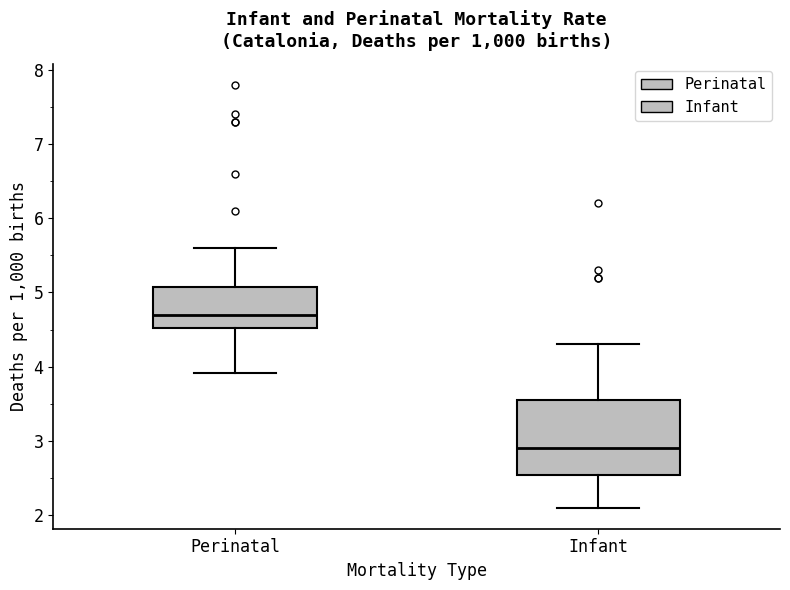

Reading left to right, read every box against the y-axis: the position of its median line, the range the box covers, and the ends of its whiskers. The values are not printed on the chart, so give them approximately, as read against the axis.

Perinatal: median 4.7, box 4.5 to 5.1, whiskers 3.9 to 5.6
Infant: median 2.9, box 2.5 to 3.6, whiskers 2.1 to 4.3